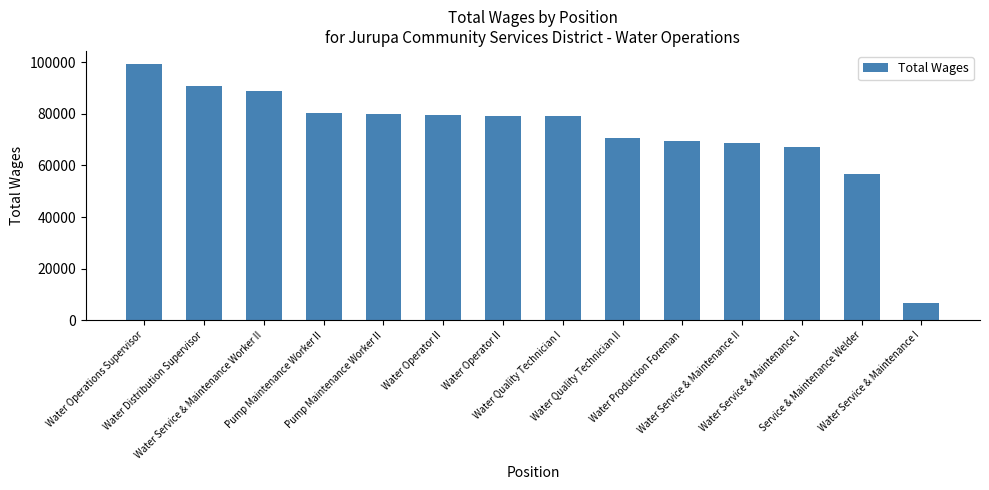

What is the difference between the maximum and minimum values?

92617